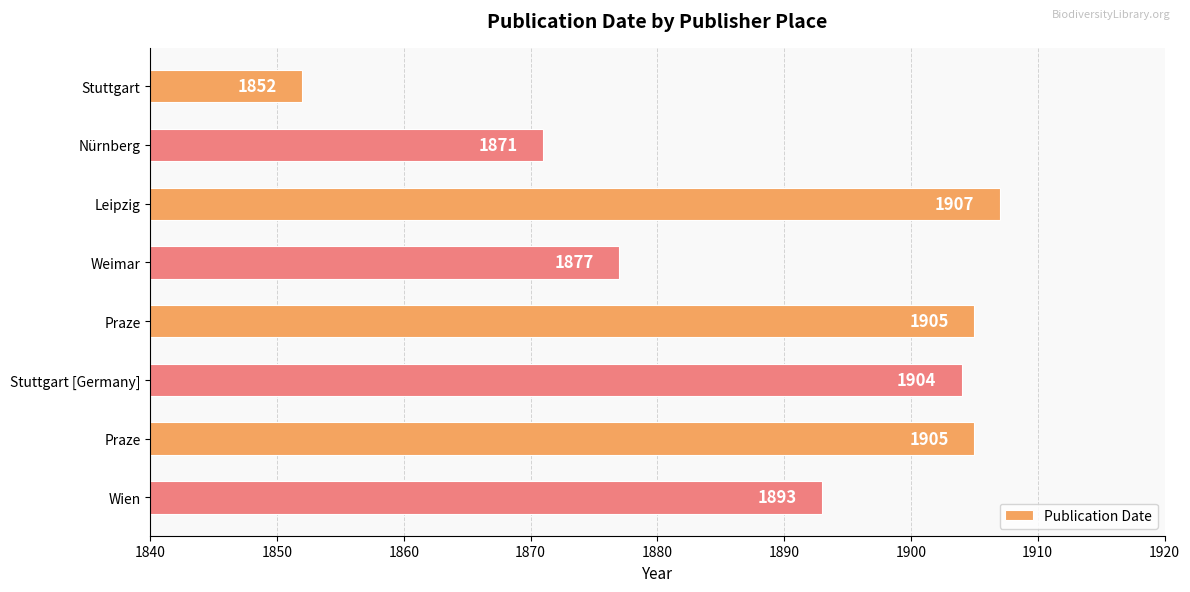

Count the number of categories in the chart.

8